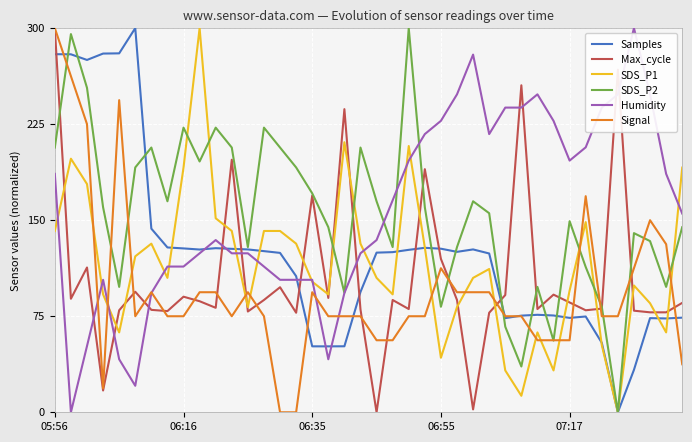

How many distinct data groups are displayed?

6